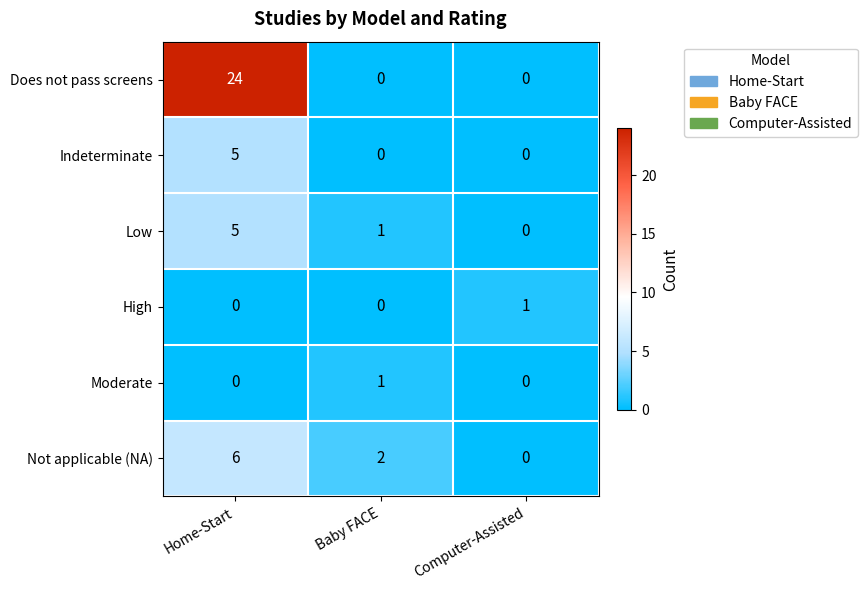

What is the total value across all series at Home-Start?

40